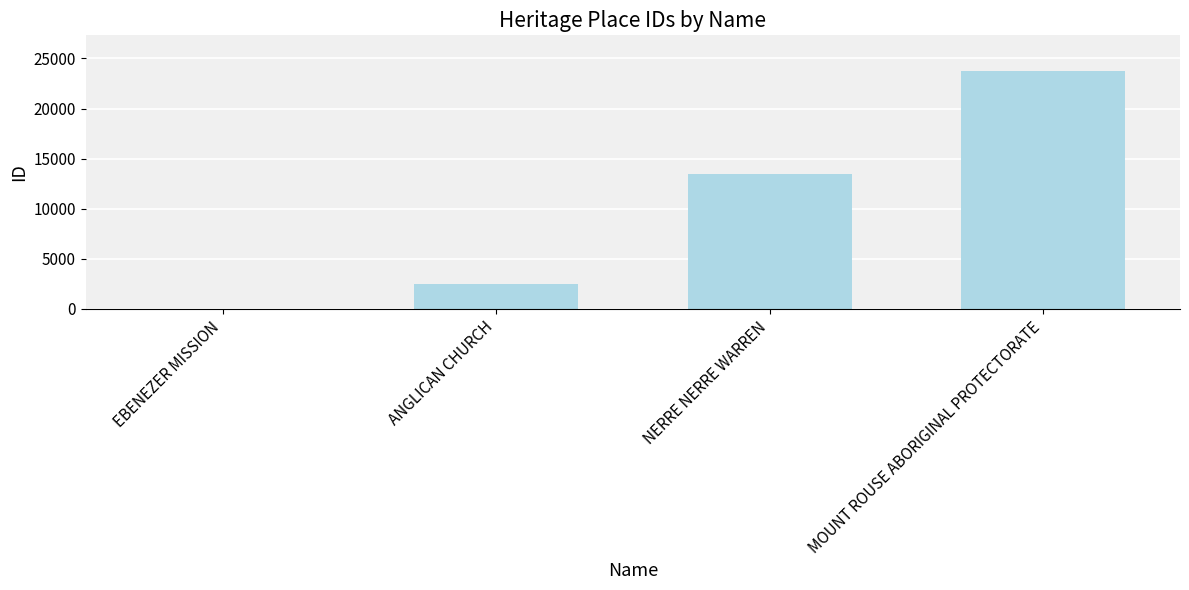

True or false: the data shows 23746 at MOUNT ROUSE ABORIGINAL PROTECTORATE.

True